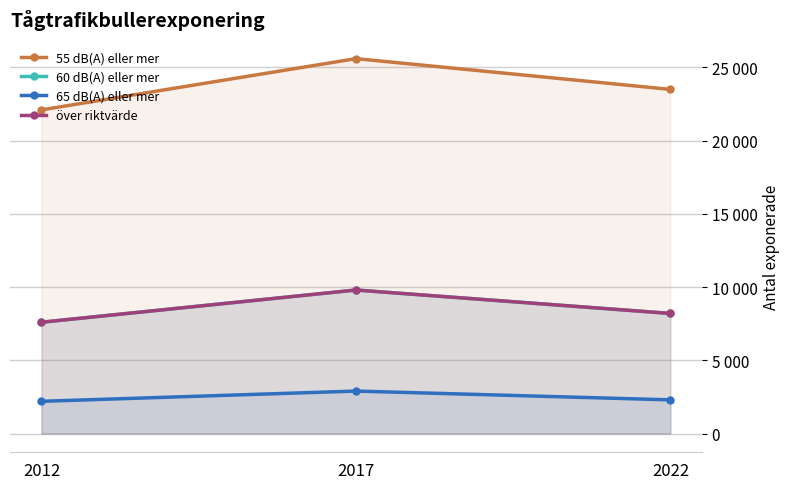

How many lines are shown in the chart?

4